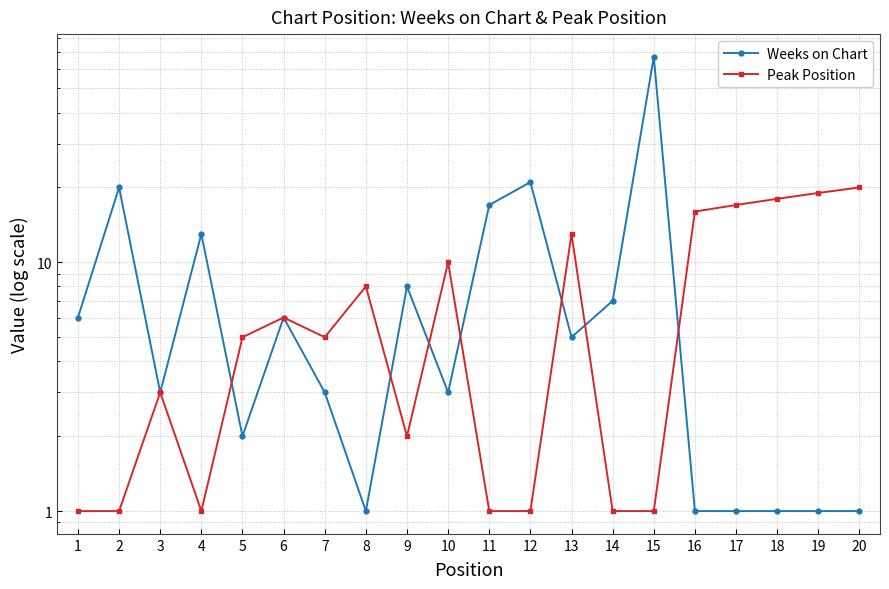

Reading right to left, list all the values displayed in this chart.

Weeks on Chart: 1	1	1	1	1	67	7	5	21	17	3	8	1	3	6	2	13	3	20	6
Peak Position: 20	19	18	17	16	1	1	13	1	1	10	2	8	5	6	5	1	3	1	1